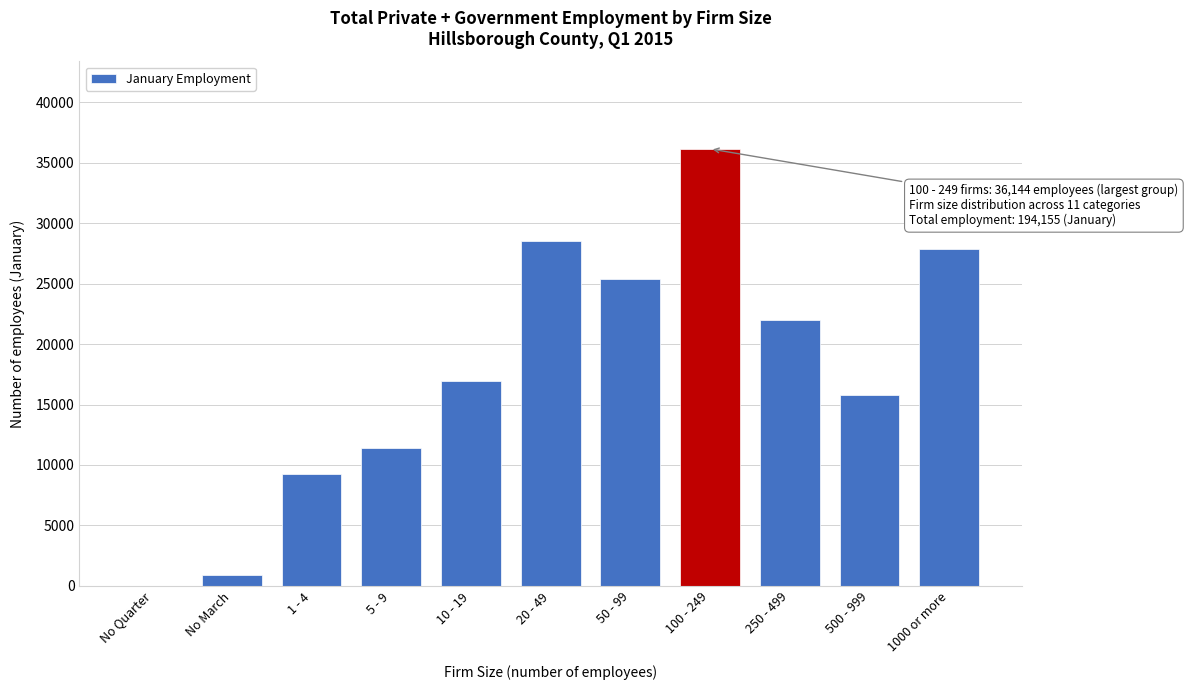

Reading left to right, extract all data points from this chart.

No Quarter=0	No March=896	1 - 4=9242	5 - 9=11441	10 - 19=16969	20 - 49=28493	50 - 99=25371	100 - 249=36144	250 - 499=21973	500 - 999=15763	1000 or more=27863